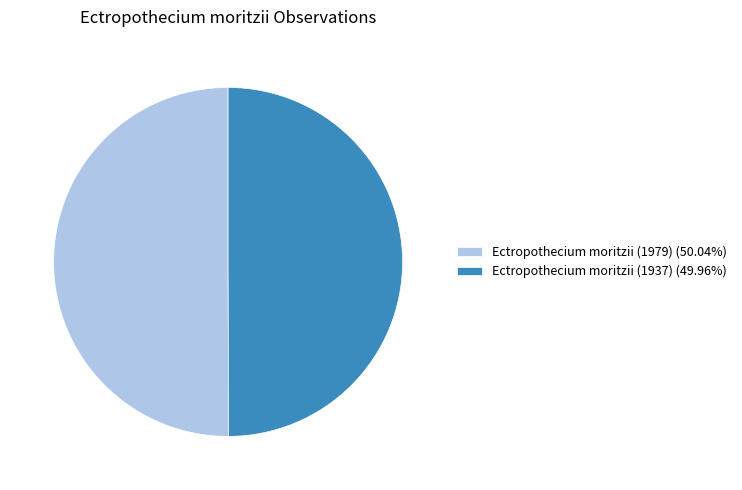

Approximately how many times larger is the value at Ectropothecium moritzii (1937) (49.96%) compared to Ectropothecium moritzii (1979) (50.04%)?

1.0